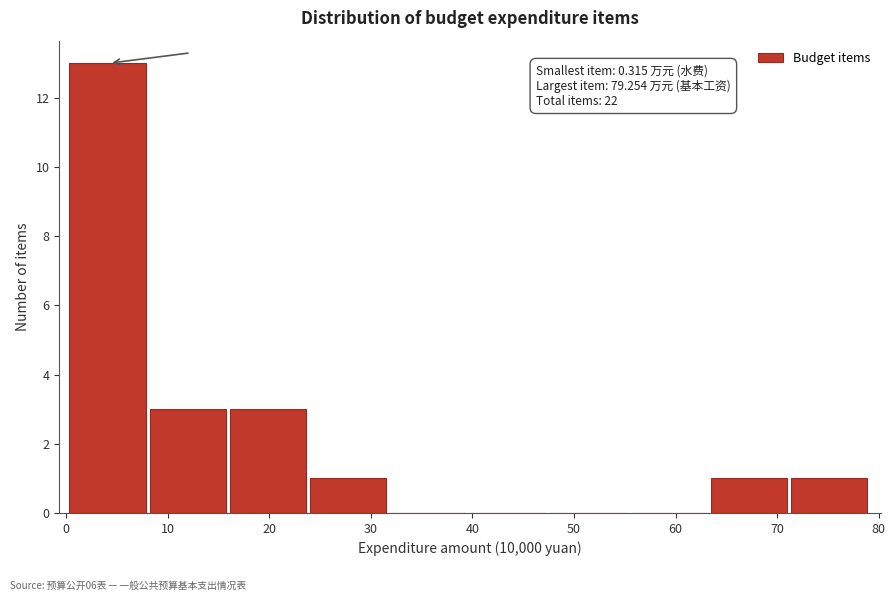

Over which range of the x-axis is the bar tallest?

0 to 8